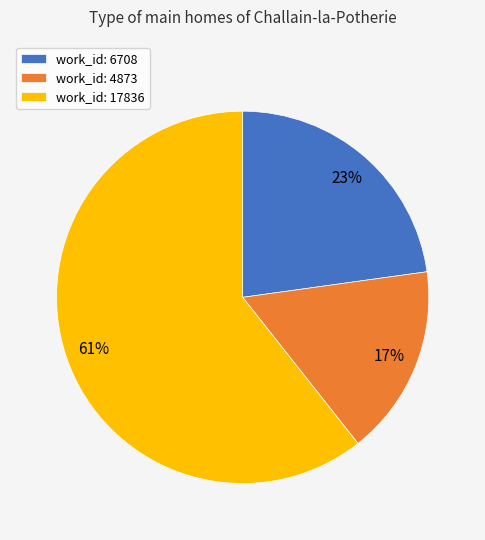

What percentage is the work_id: 6708 slice, to the nearest percent?

23%